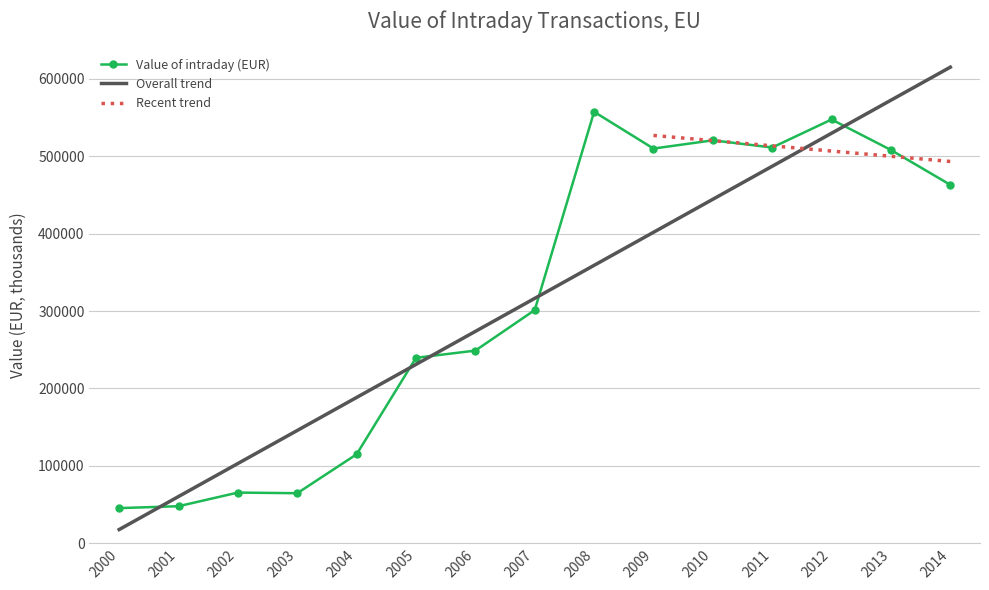

Reading left to right, transcribe all the data shown in this chart.

45460.2	47913.0	65534.9	64700.7	115004.7	239579.5	248884.0	301233.0	557267.9	509811.9	520436.4	511148.8	547356.6	507960.8	462980.2